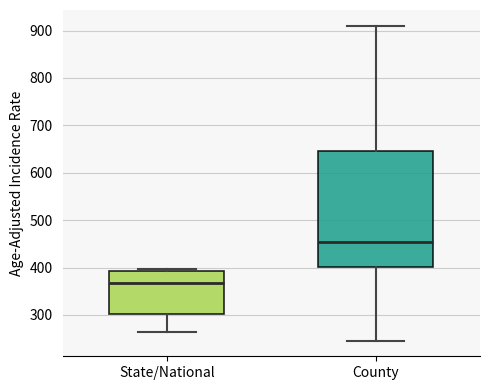

Which box is the tallest, from its lower edge to its upper edge?

County